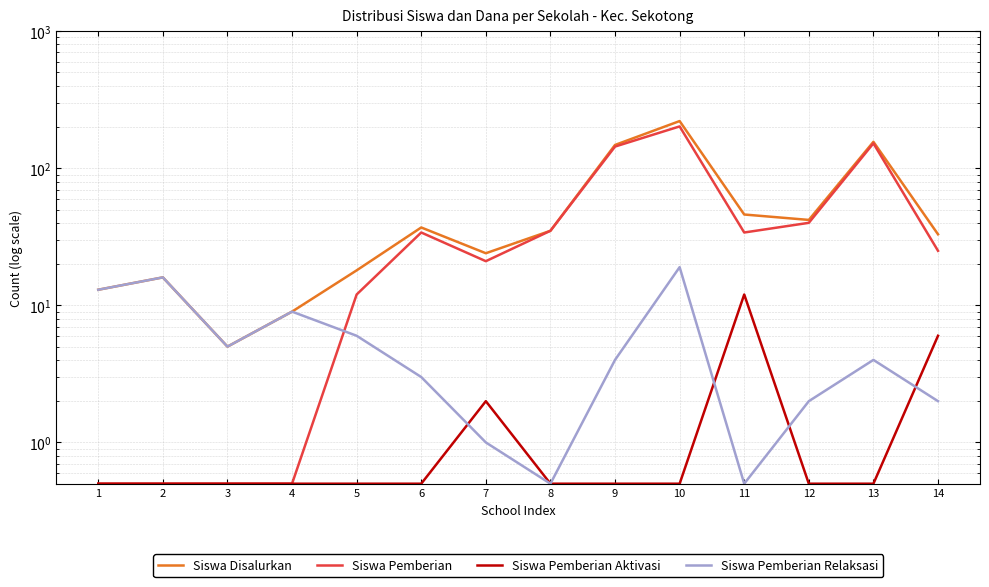

Which series changed the most between 13 and 14?

Siswa Pemberian